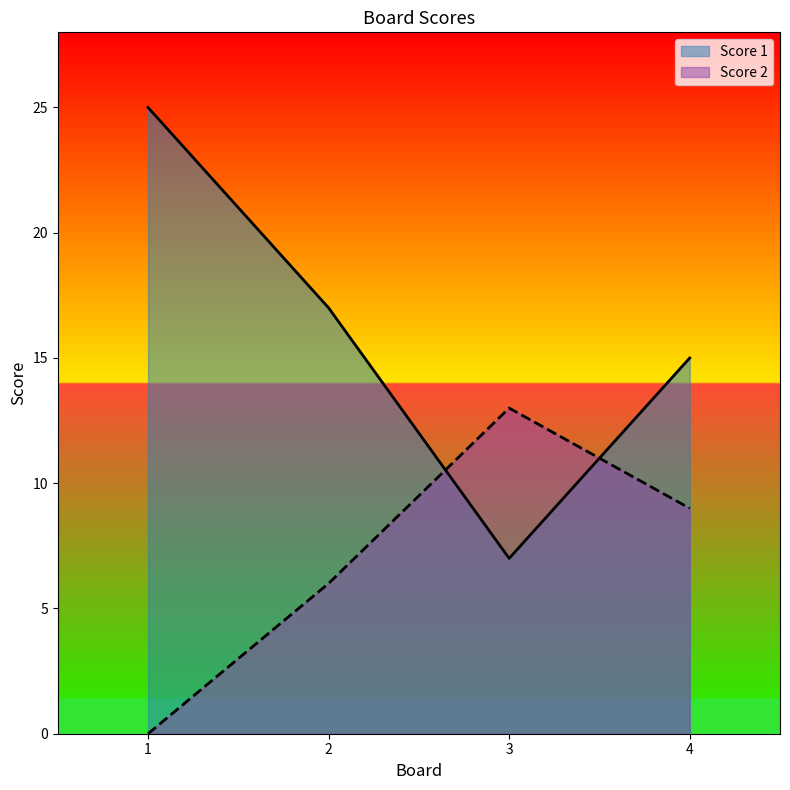

Which series ends up on top after the final intersection of Score 1 and Score 2?

Score 1